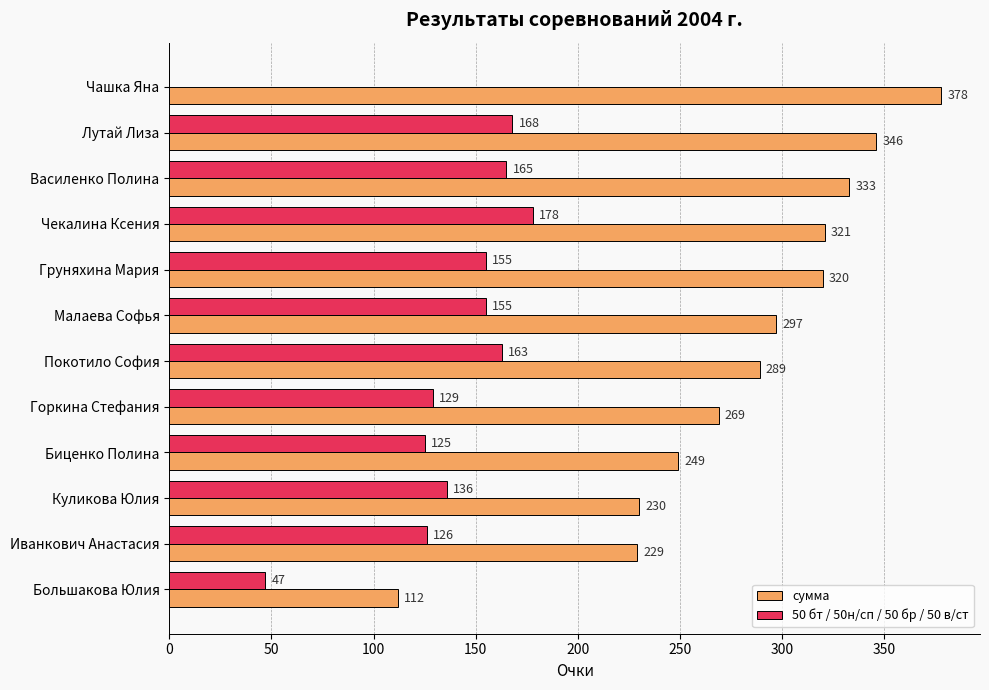

At which category is the sum across all series the highest?

Лутай Лиза